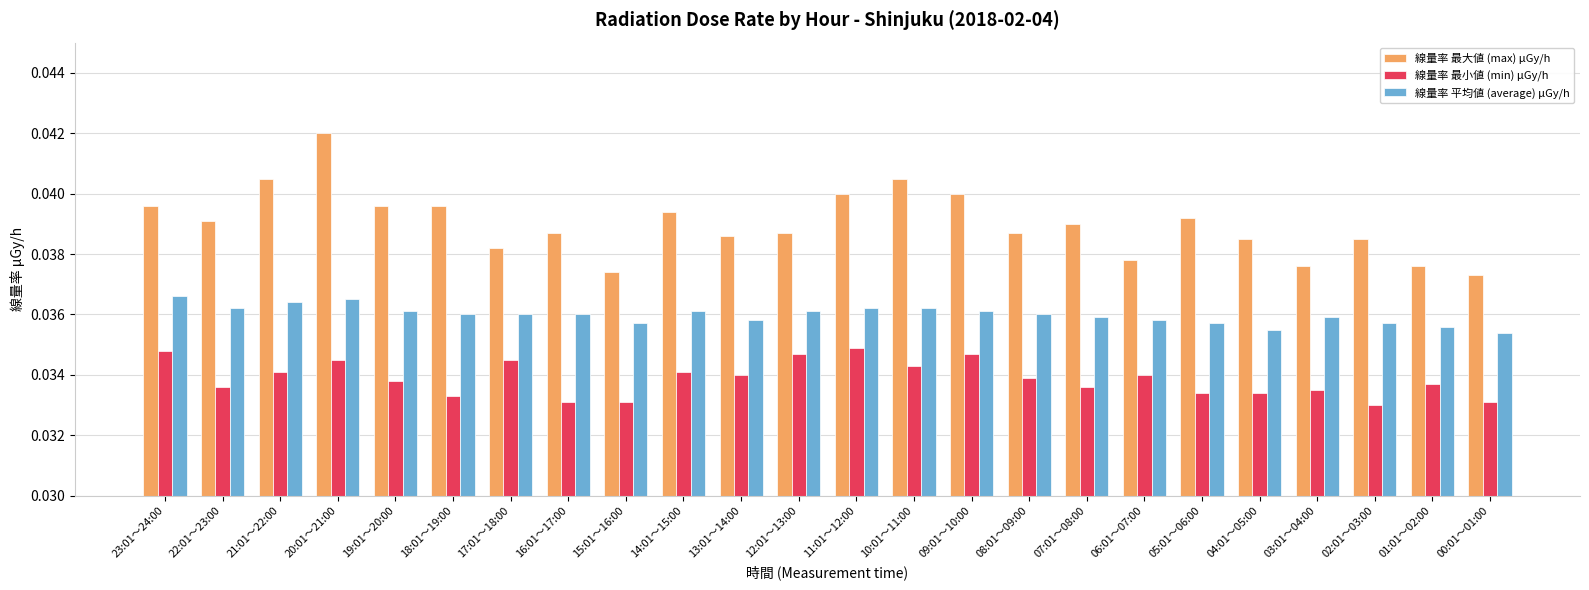

List the series in order of their overall mean, highest first.

線量率 最大値 (max) μGy/h, 線量率 平均値 (average) μGy/h, 線量率 最小値 (min) μGy/h